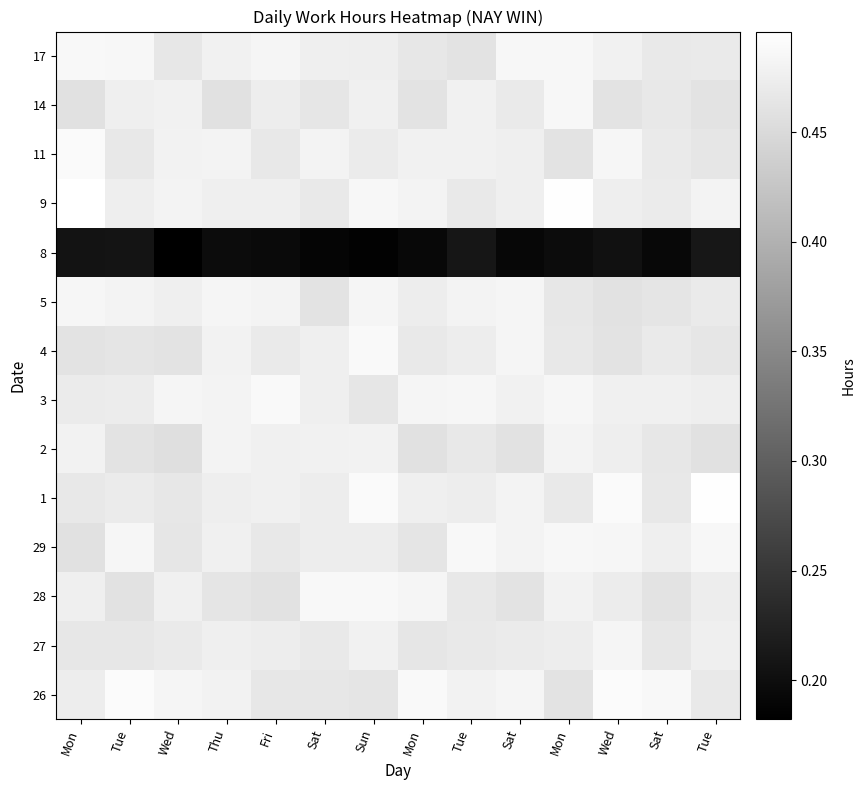

How many data points does each series have?

14